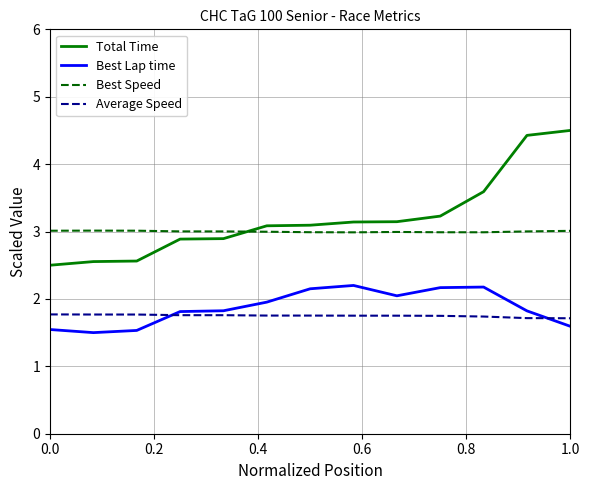

True or false: Best Speed and Total Time intersect in this chart.

True